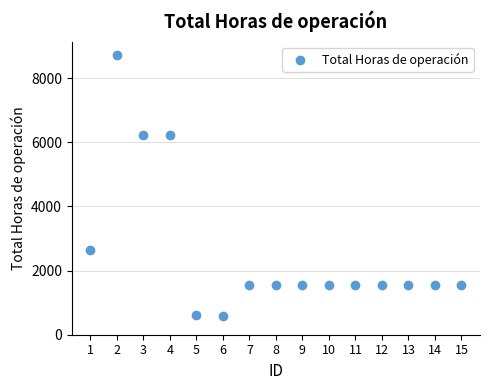

What is the range of Y values (max minus min)?

8160